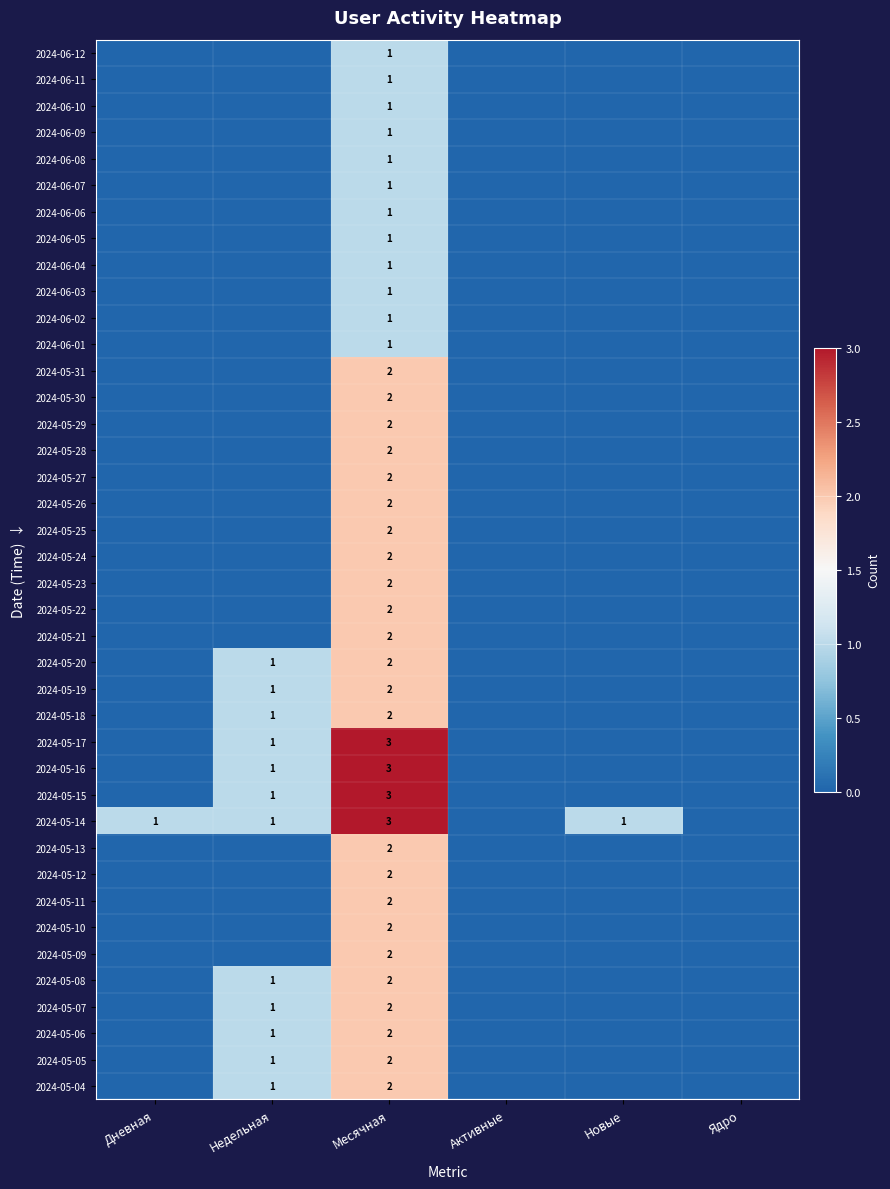

What is the sum of all 2024-05-05 values?

3